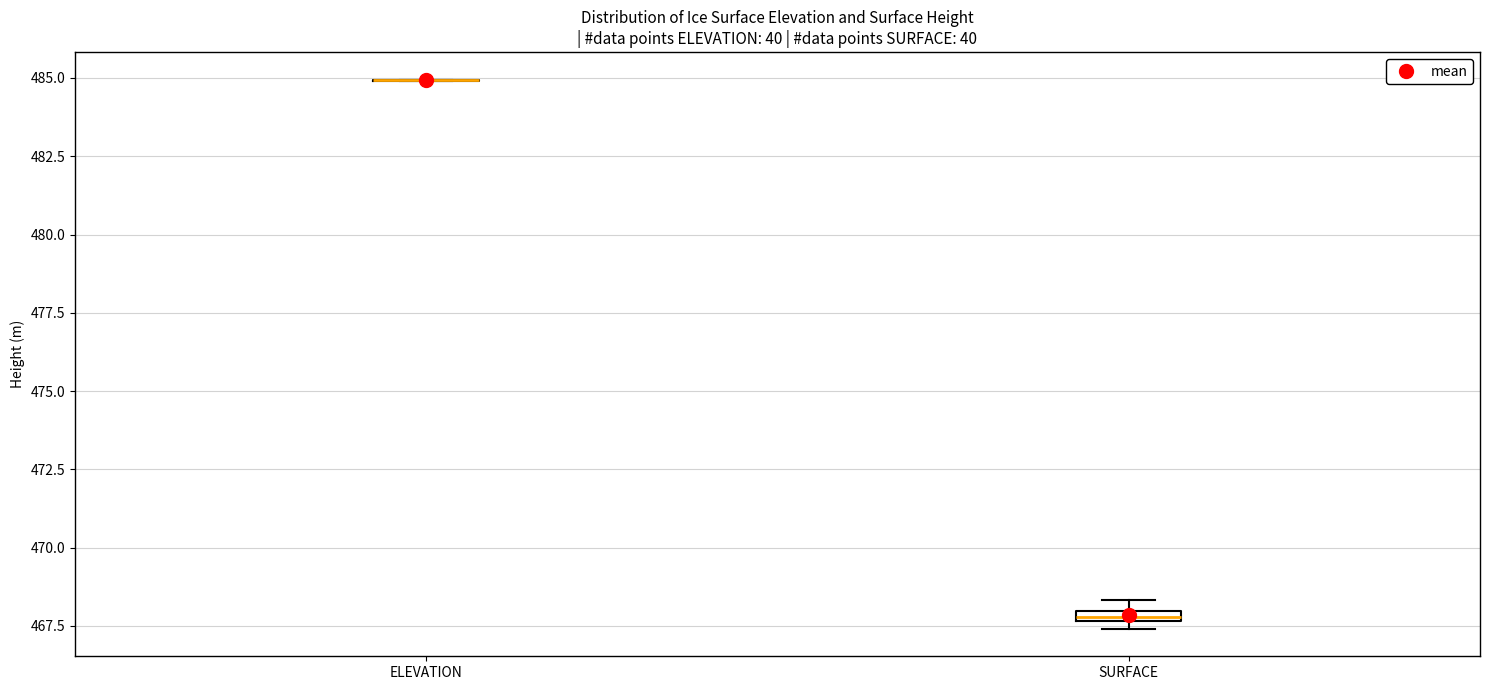

Where is the upper edge of the box for SURFACE on the y-axis? The values are not printed on the chart, so give them approximately, as read against the axis.

468.0